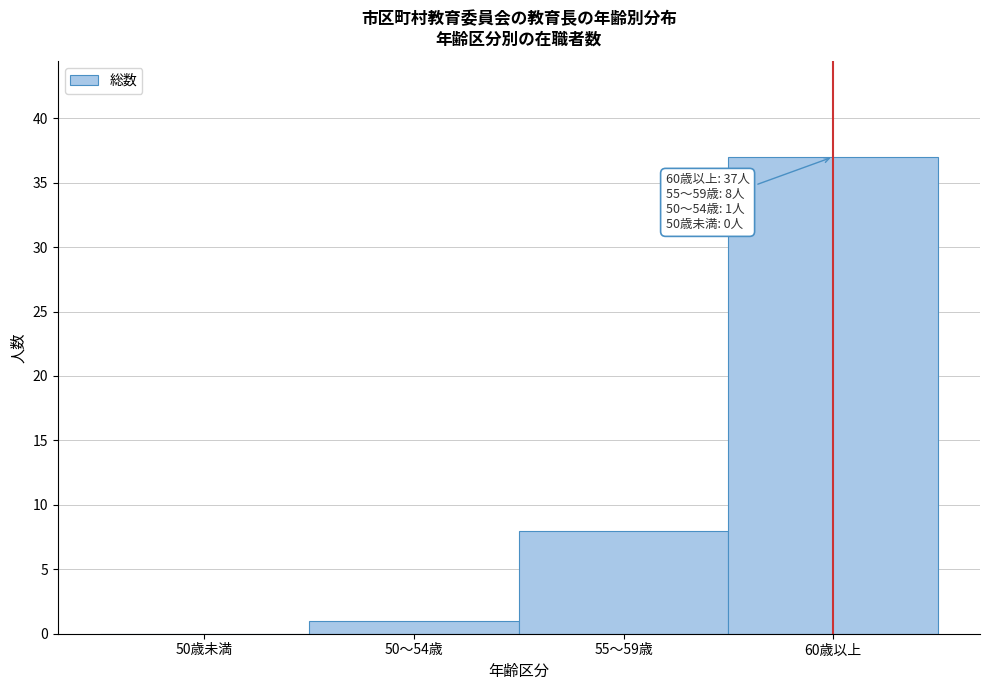

Reading right to left, list all the values displayed in this chart.

60歳以上=37	55～59歳=8	50～54歳=1	50歳未満=0